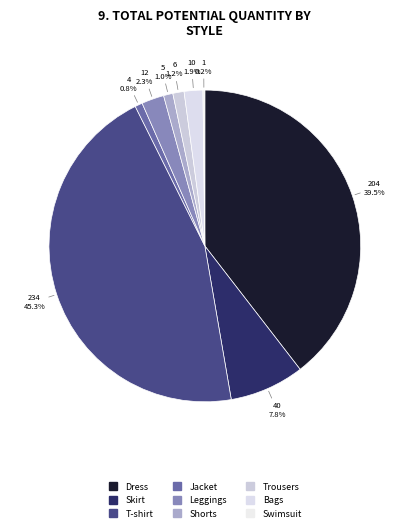

Is there a majority slice in this chart?

No